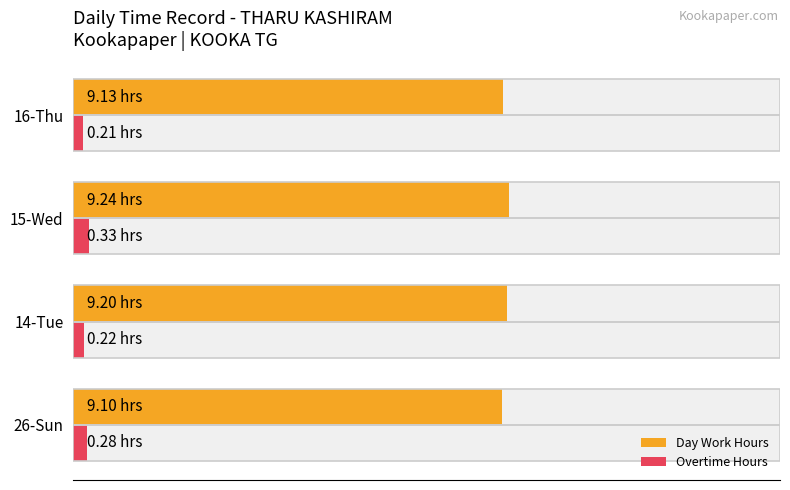

Is the value of Overtime Hours at 14-Tue greater than the value of Day Work Hours at 26-Sun?

No